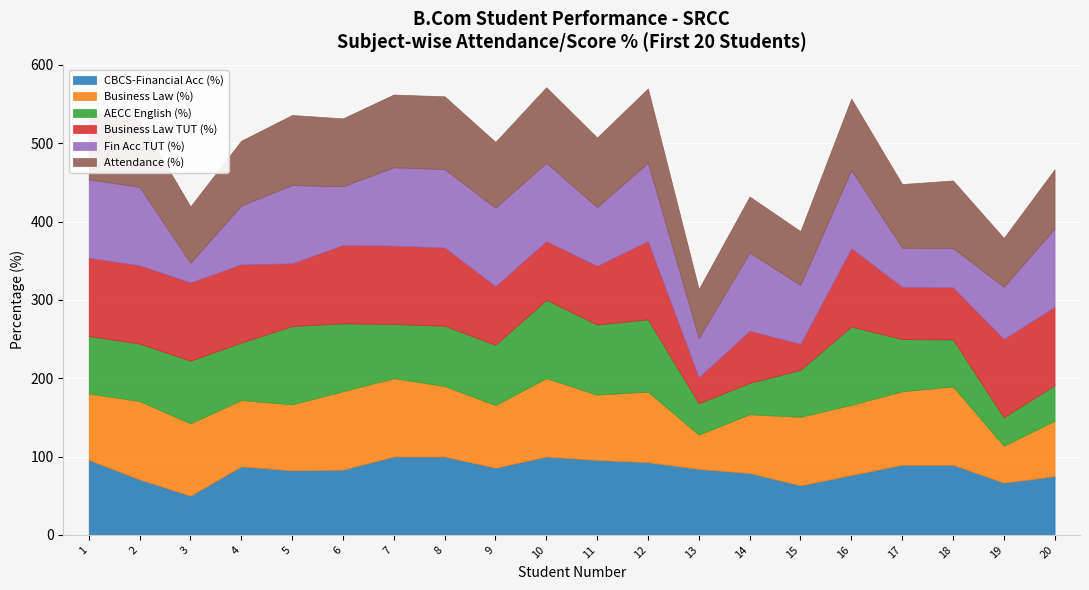

The value of Fin Acc TUT (%) at 8 is 100.0. True or false?

True